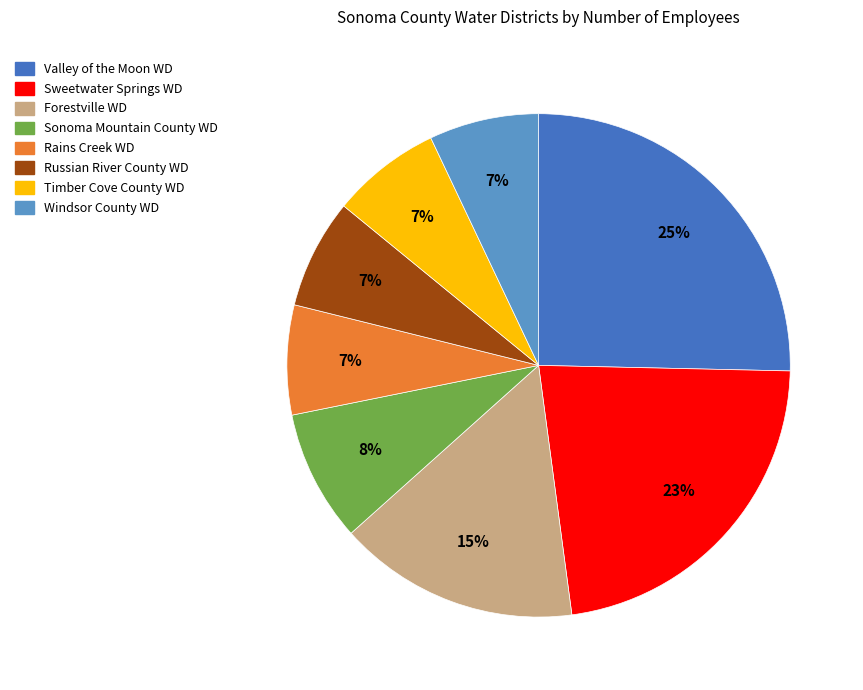

The Sweetwater Springs WD slice represents 33% of the pie. True or false?

False